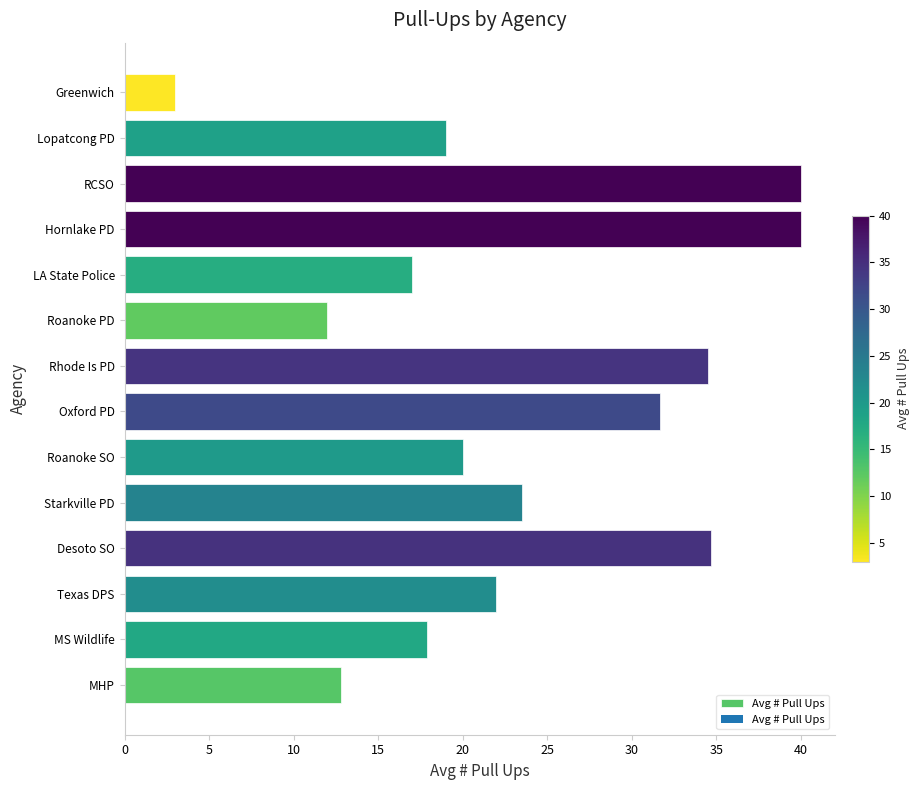

What is the average value?

23.4